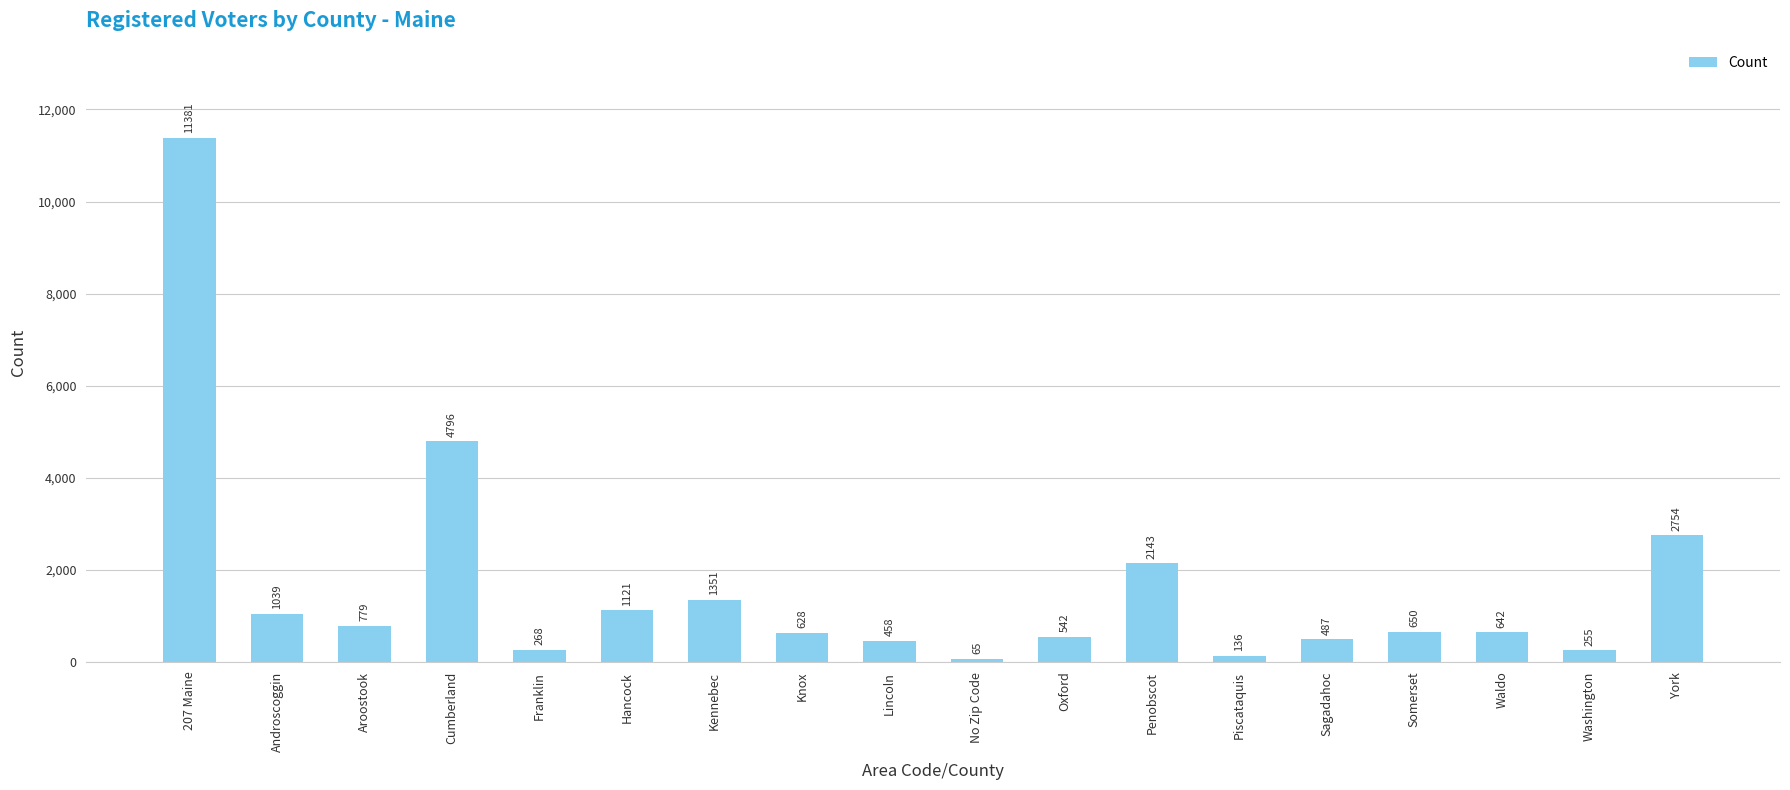

The chart shows a value of 268 at Franklin. True or false?

True